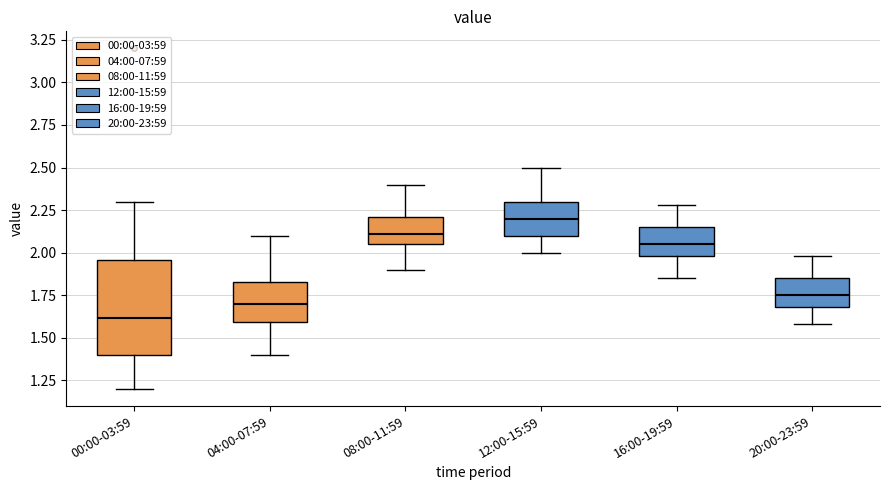

Reading left to right, read every box against the y-axis: the position of its median line, the range the box covers, and the ends of its whiskers. The values are not printed on the chart, so give them approximately, as read against the axis.

00:00-03:59: median 1.60, box 1.40 to 1.95, whiskers 1.20 to 2.30
04:00-07:59: median 1.70, box 1.60 to 1.85, whiskers 1.40 to 2.10
08:00-11:59: median 2.10, box 2.05 to 2.20, whiskers 1.90 to 2.40
12:00-15:59: median 2.20, box 2.10 to 2.30, whiskers 2.00 to 2.50
16:00-19:59: median 2.05, box 2.00 to 2.15, whiskers 1.85 to 2.30
20:00-23:59: median 1.75, box 1.70 to 1.85, whiskers 1.60 to 2.00